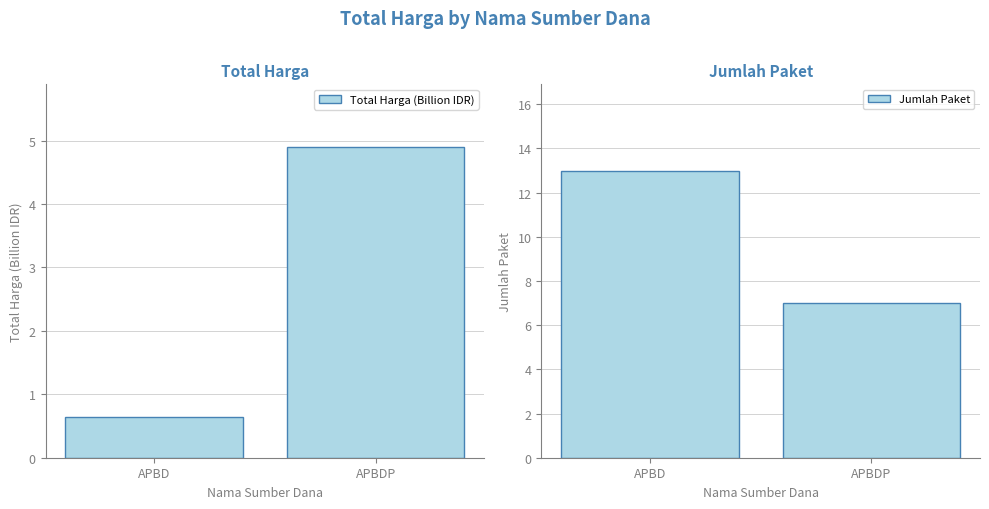

What is the label of the 1st bar from the left?

APBD